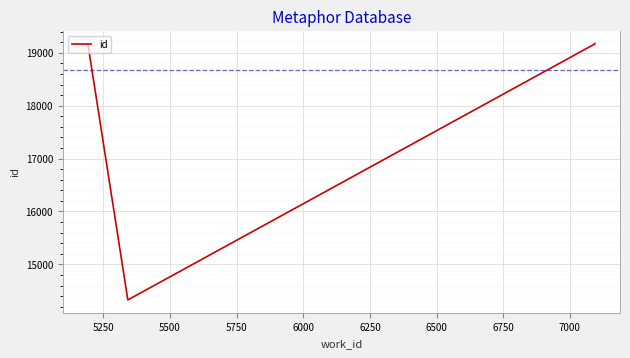

True or false: the data has more than 1 interior local peaks.

False